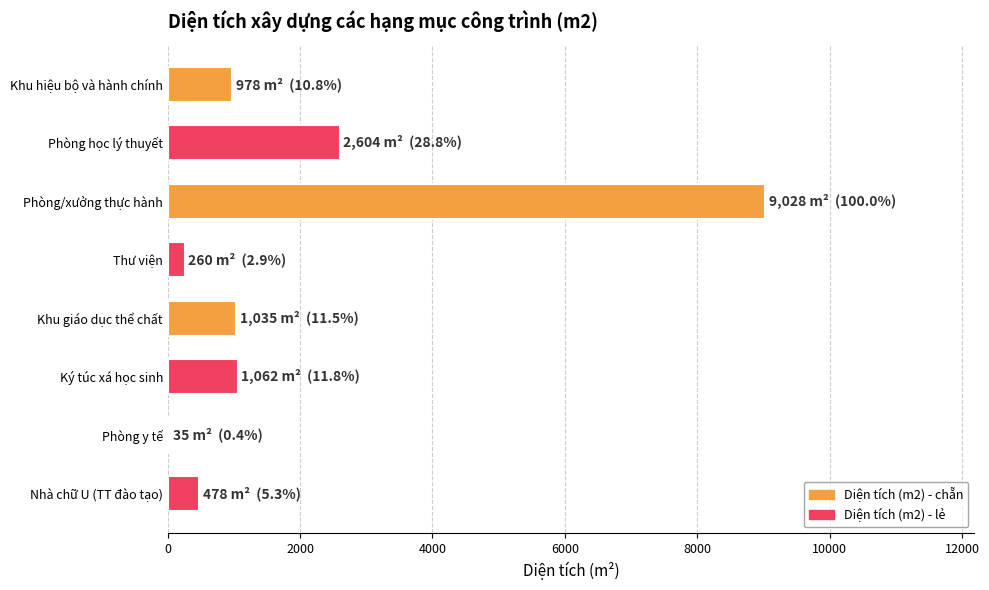

What is the maximum value shown in the chart?

9028